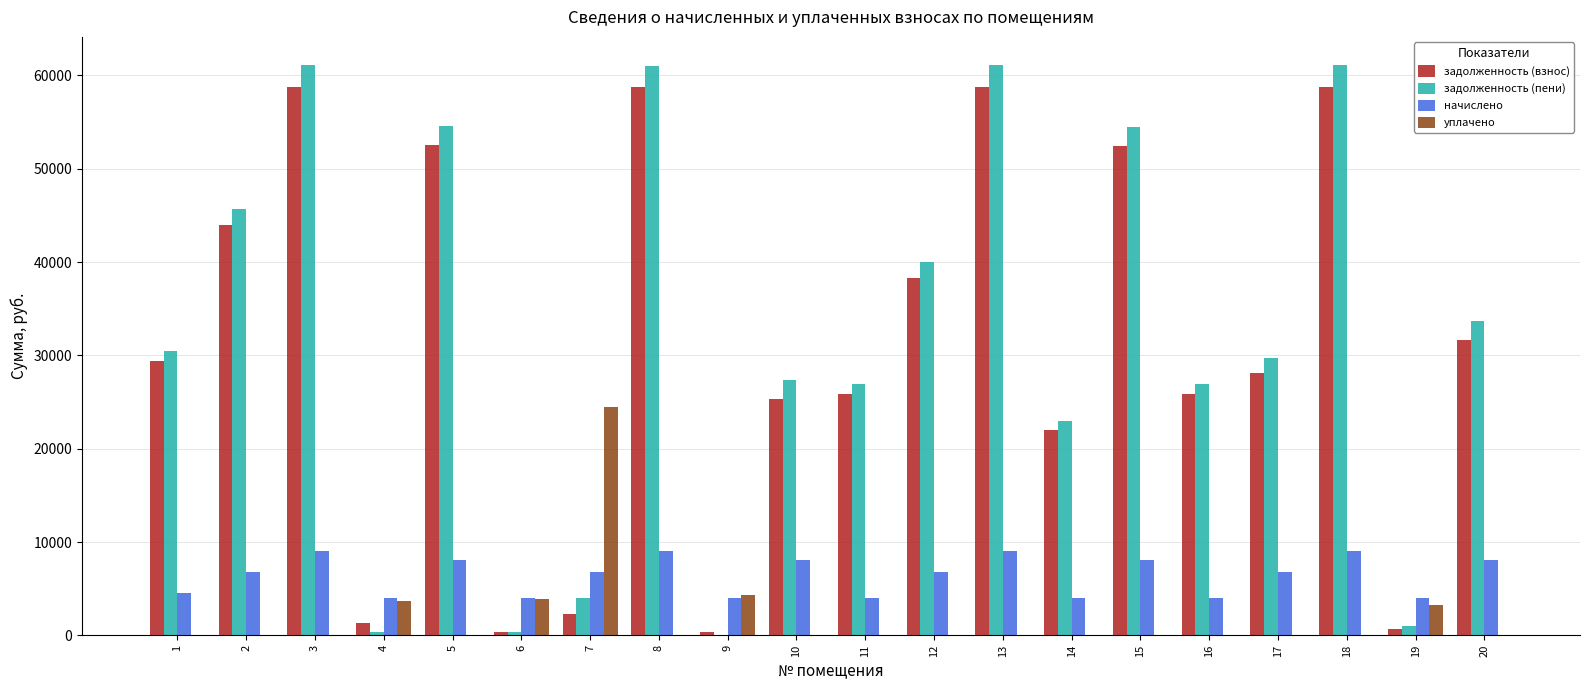

Between 9 and 13, which series saw the biggest shift?

задолженность (пени)